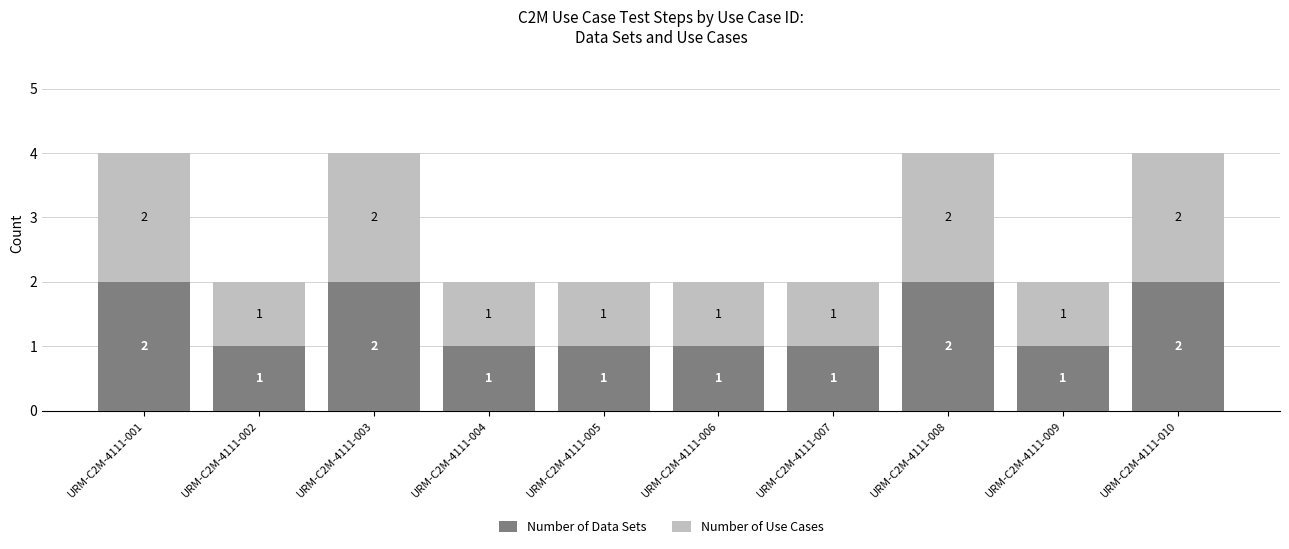

True or false: Number of Data Sets has a value of 4 at URM-C2M-4111-001.

False